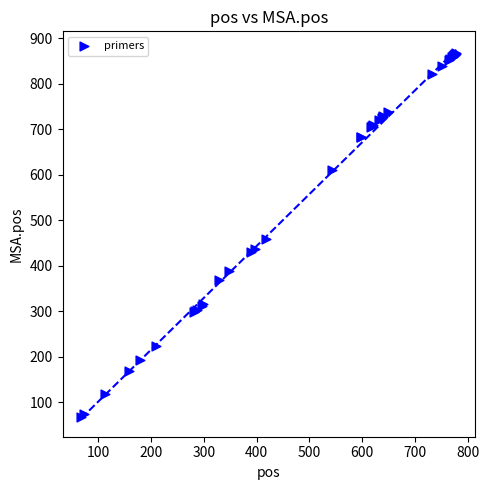

What Y value in the scatter plot is closest to 468?

459